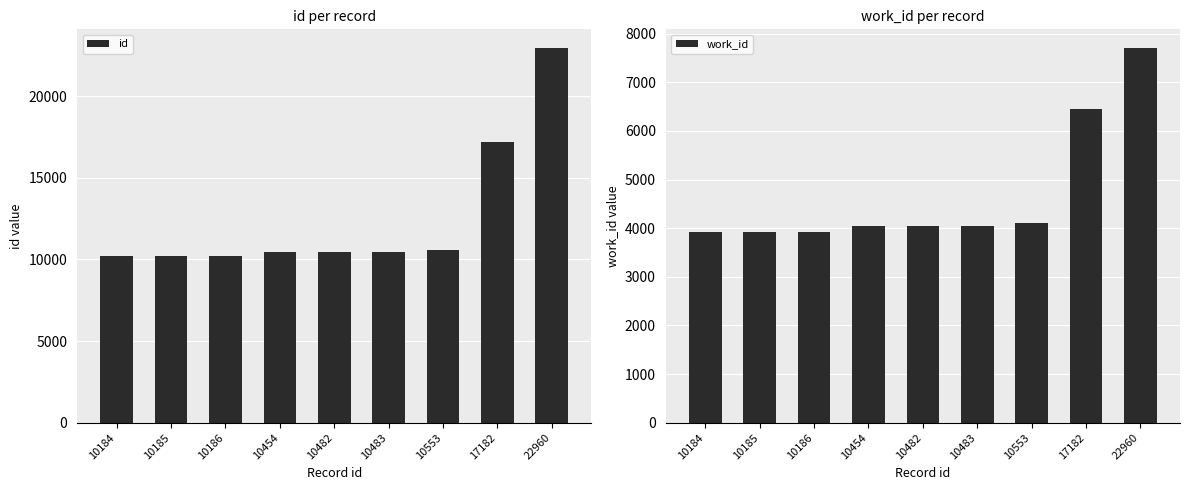

Which category has the highest value in the work_id series?

22960